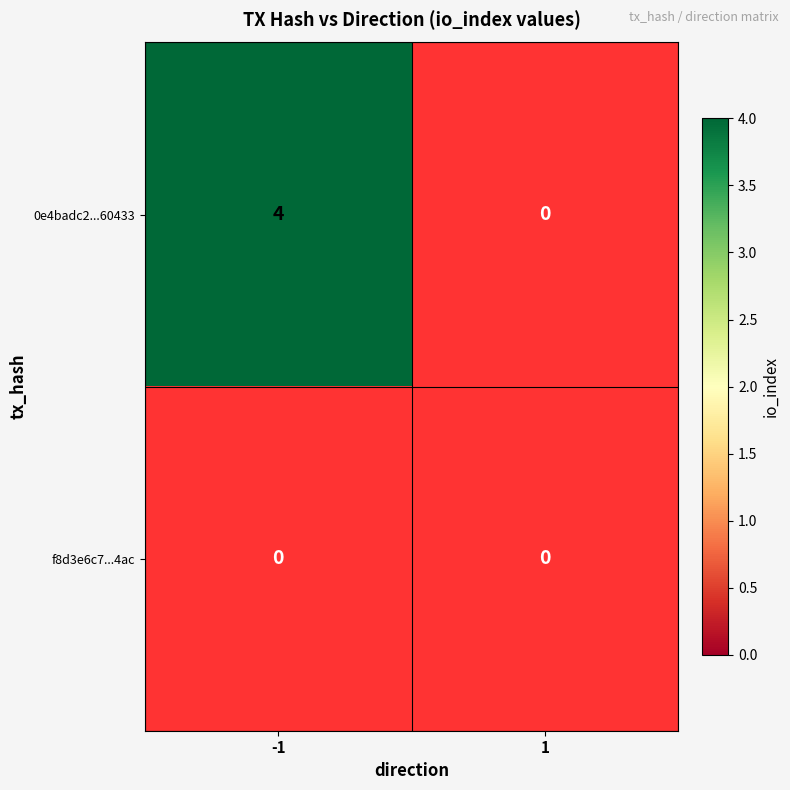

Rank the categories by f8d3e6c77947a7793638af7a5f80e1d044ce4ac value from highest to lowest.

-1, 1